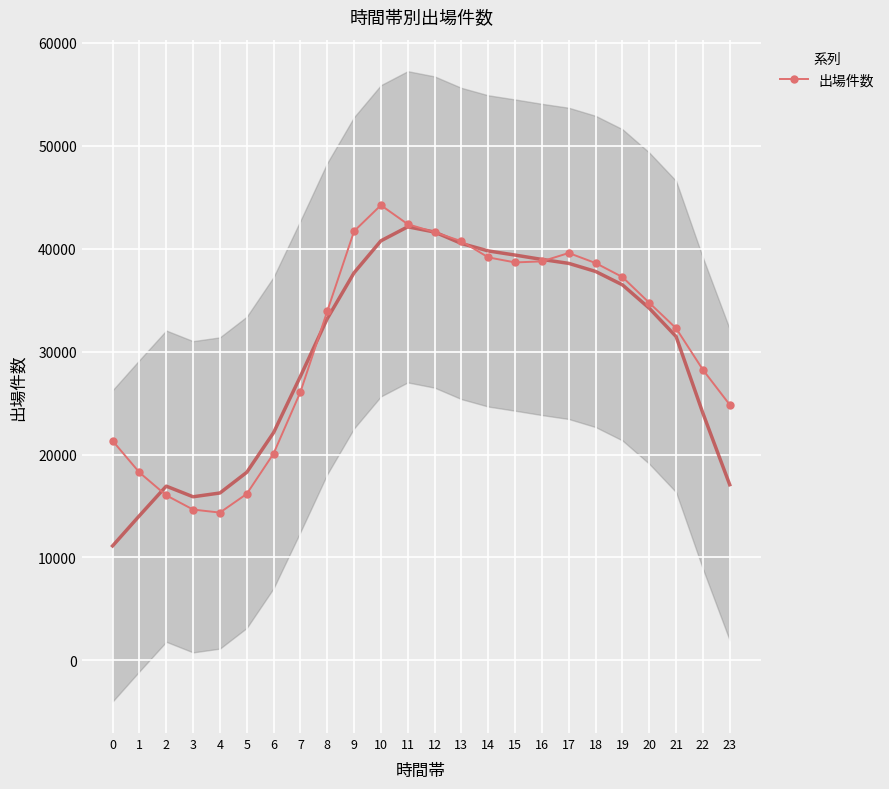

True or false: the data shows 23625 at 5.

False